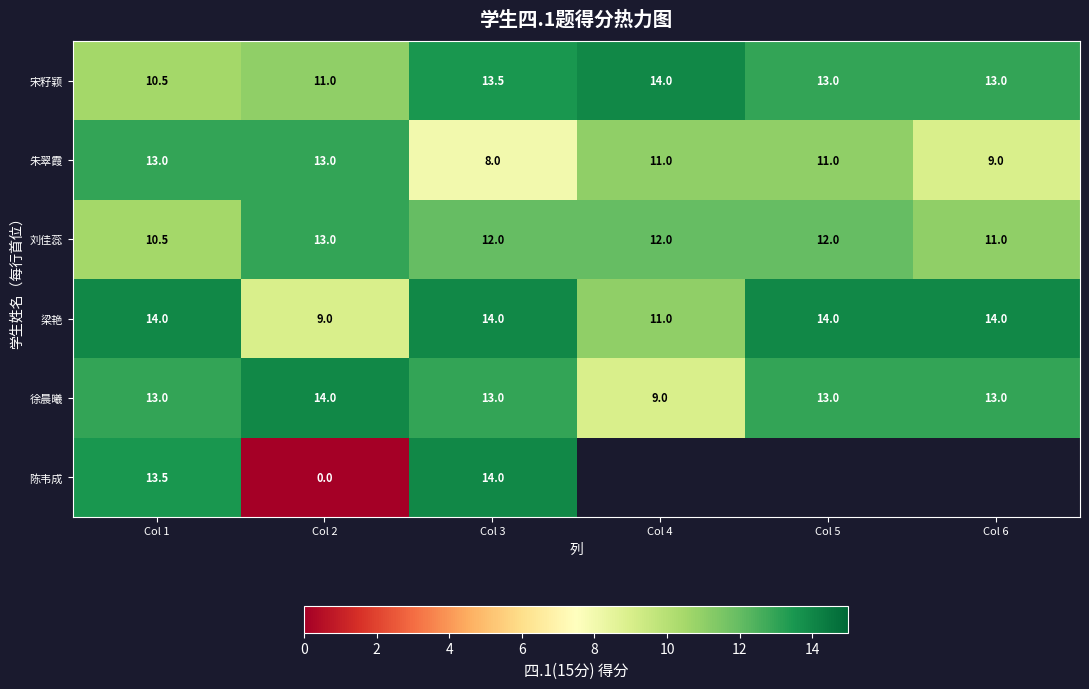

What is the total value across all series at Col 2?

60.0